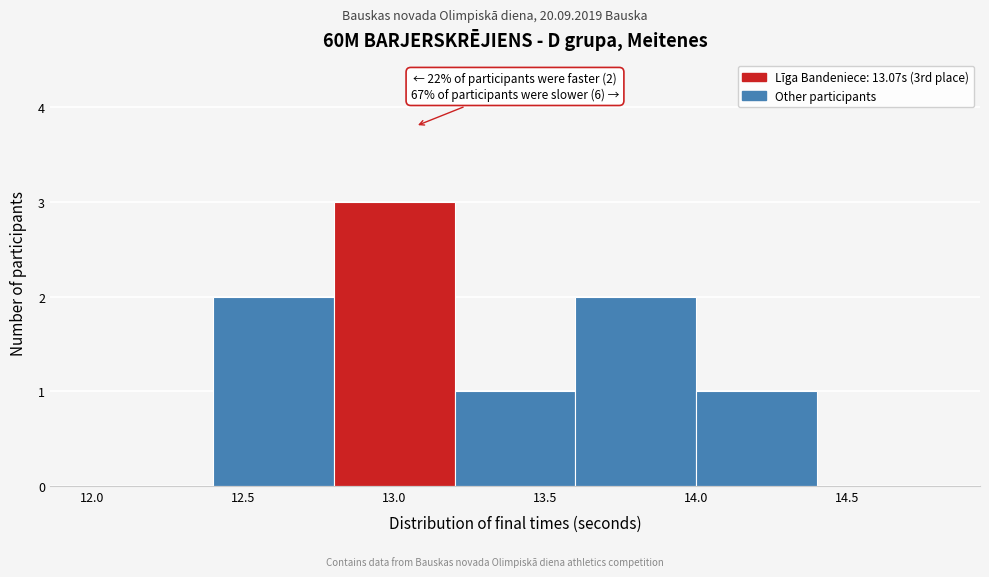

Which range on the x-axis has the tallest bar?

12.8 to 13.2